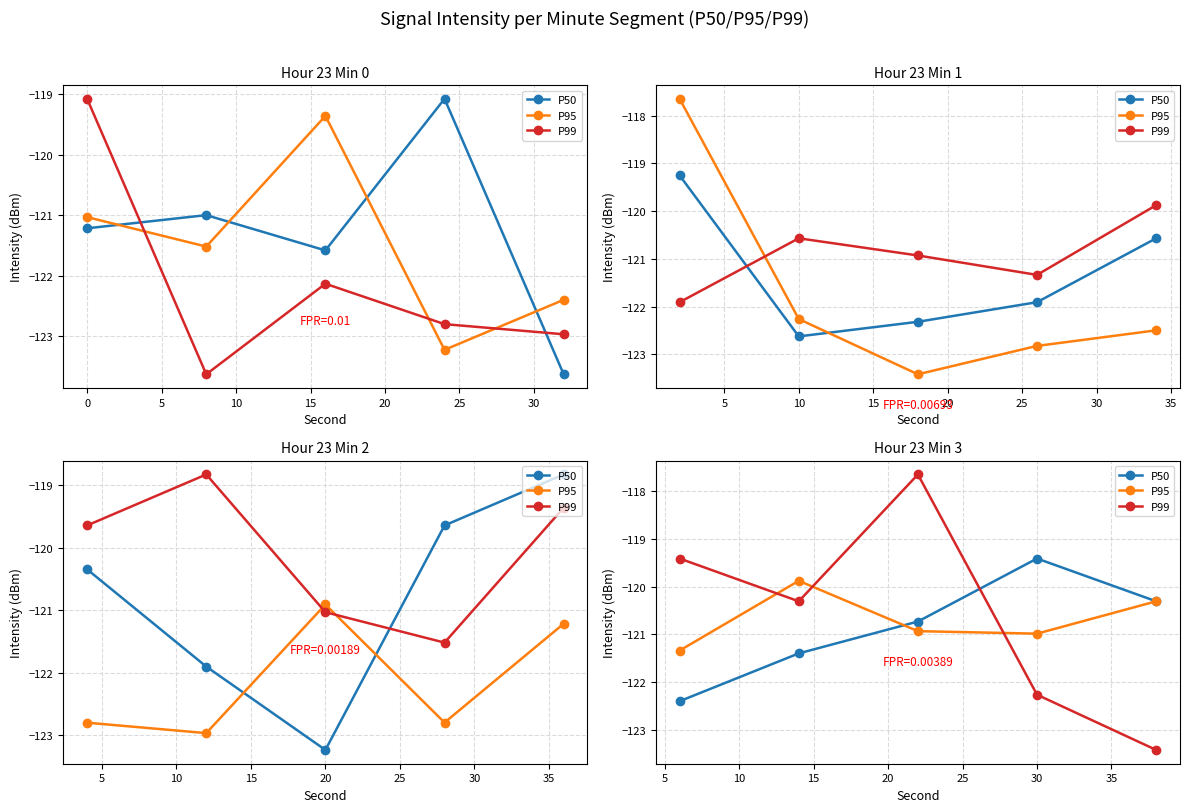

Which series has the largest range (max minus min)?

P99